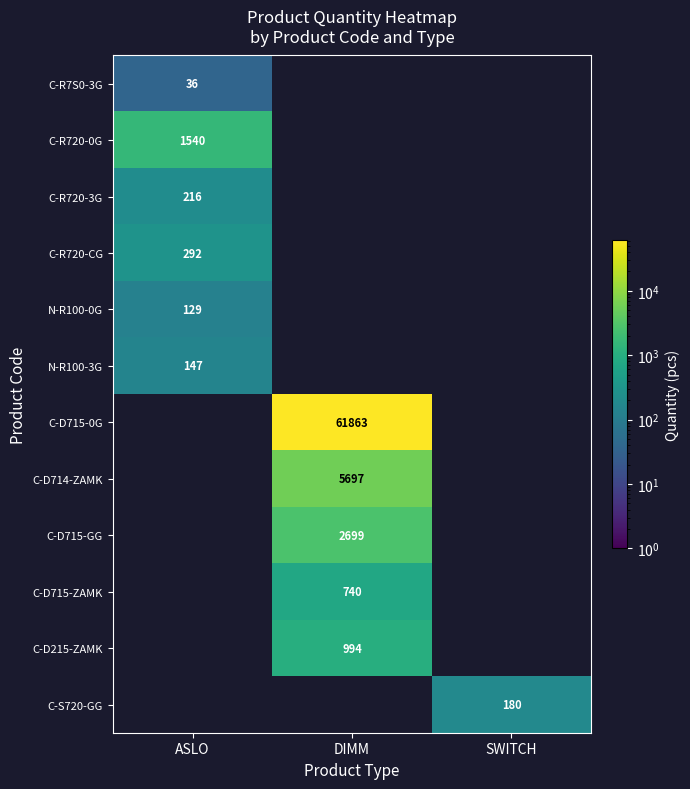

The value of C-D715-GG at DIMM is 3819. True or false?

False